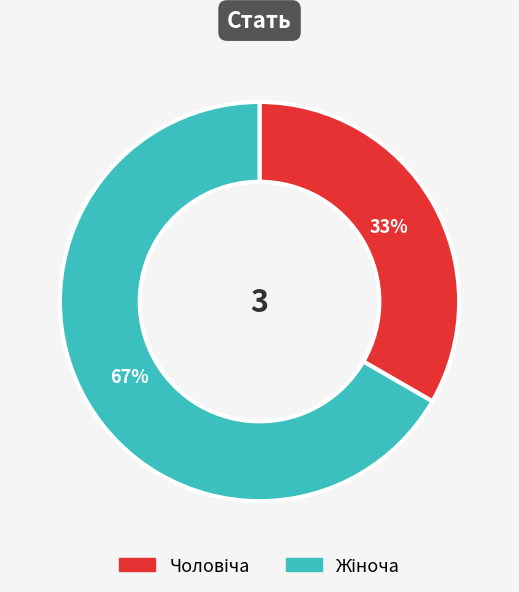

To the nearest percent, what is the average slice percentage?

50%